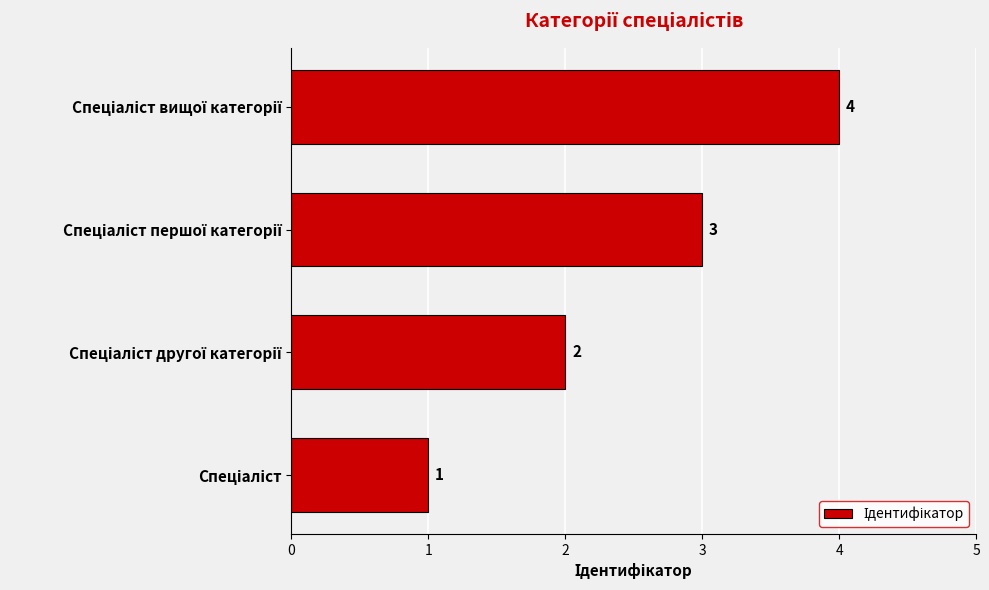

What is the greatest value displayed?

4